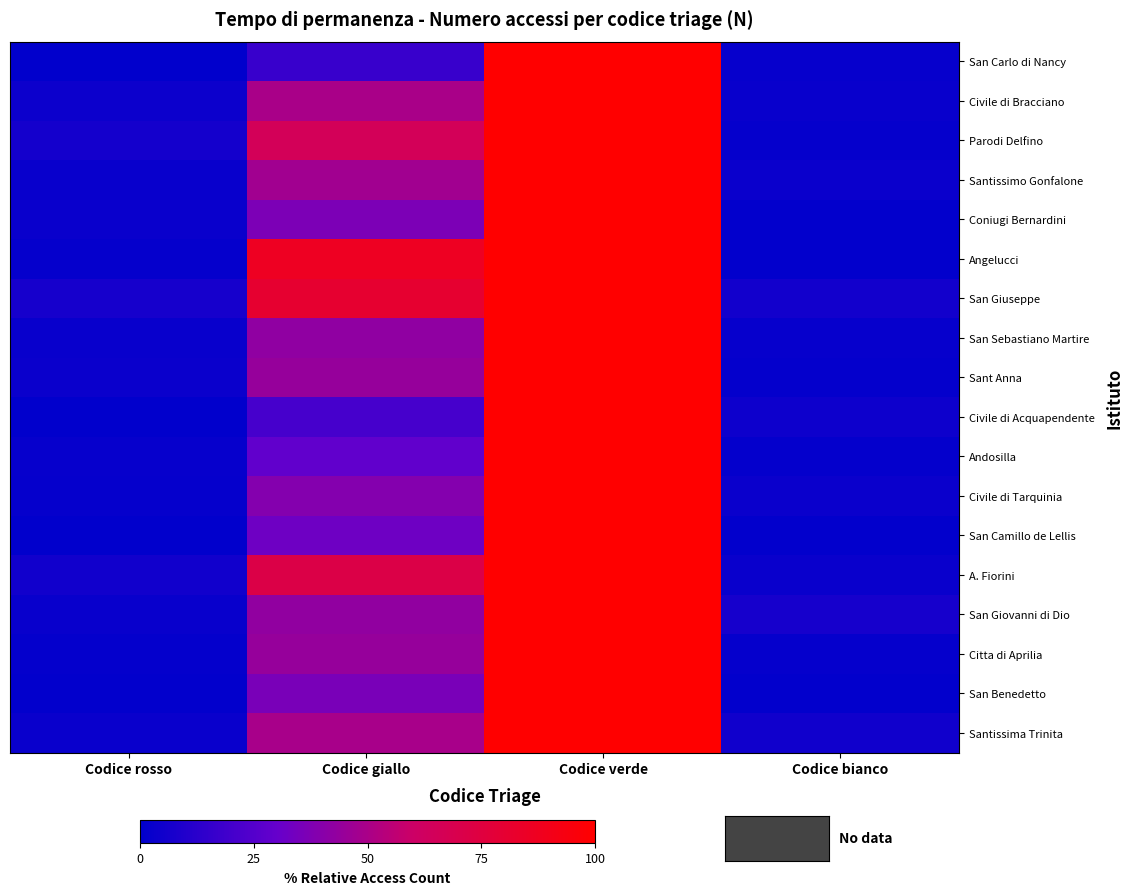

How many series are shown in this chart?

18